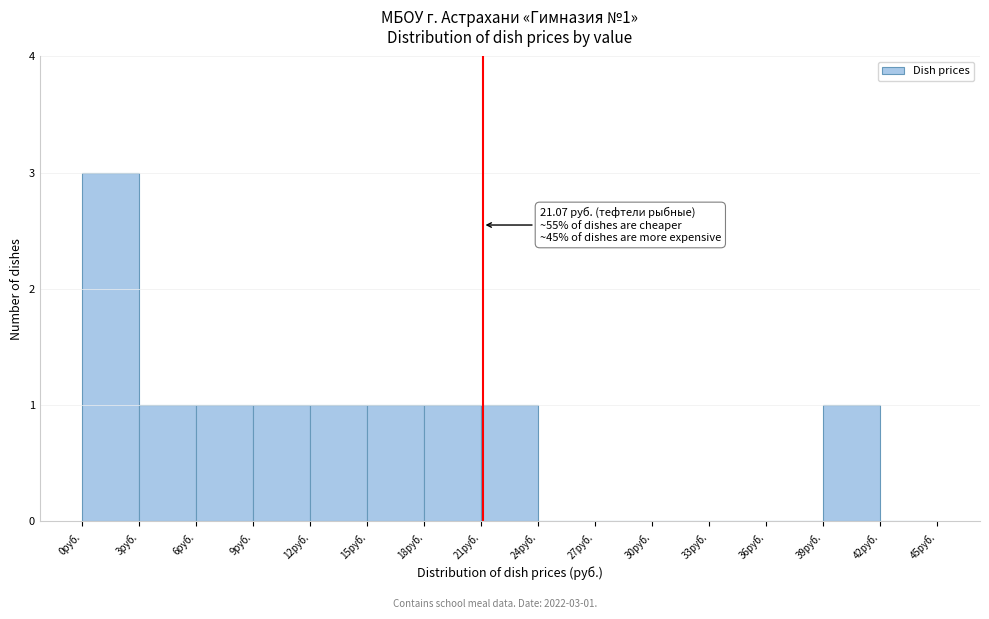

Over which range of the x-axis is the bar tallest?

0 to 3